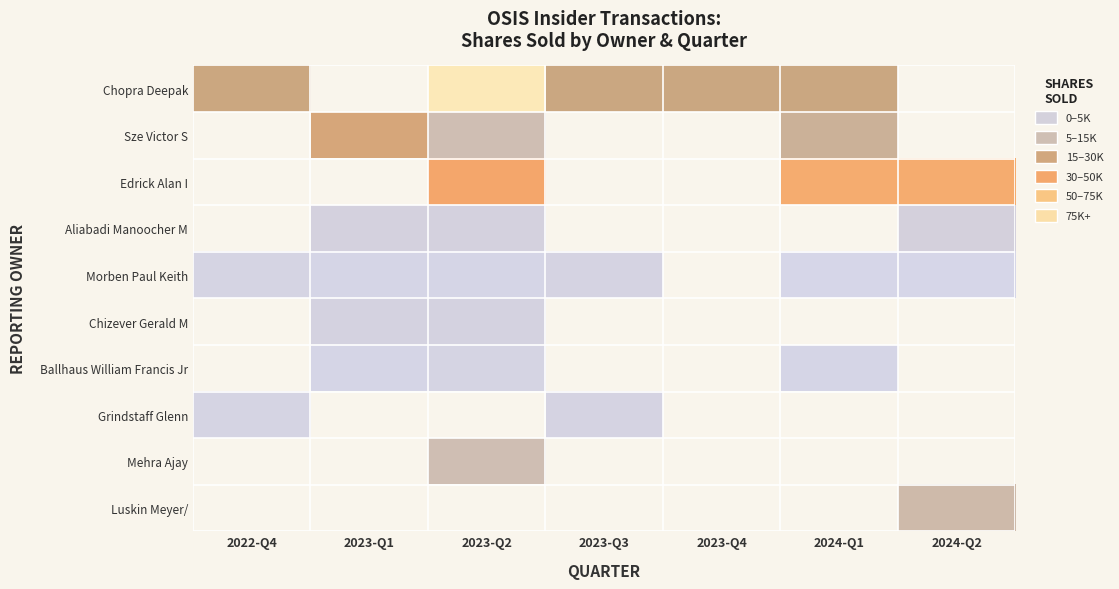

True or false: Ballhaus William Francis Jr has a value of 675.0 at 2024-Q1.

True